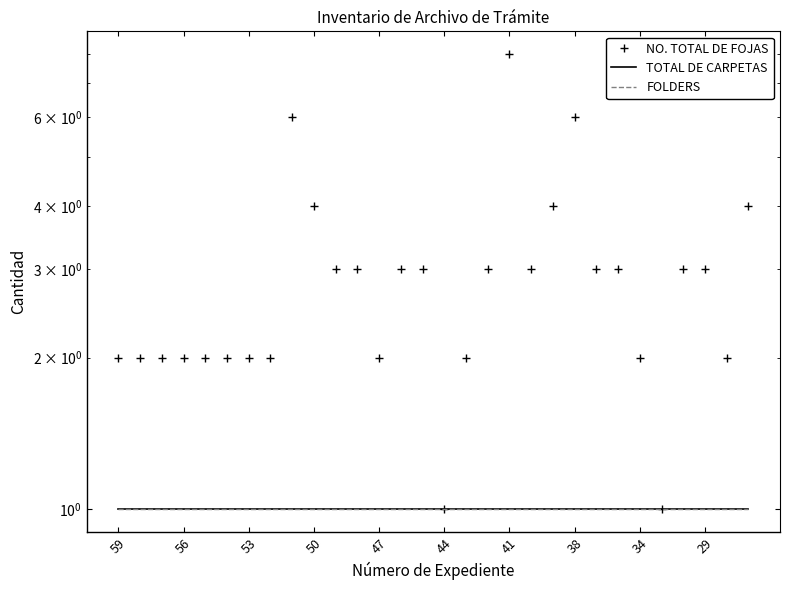

What is the spread (max minus min) of values at 34?

1